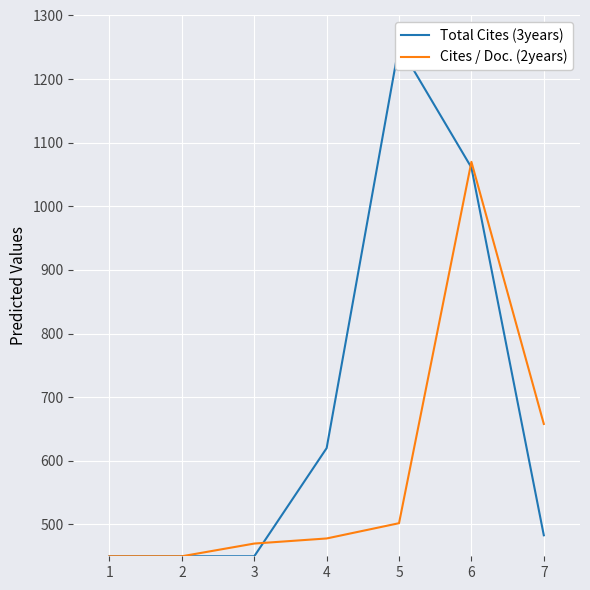

What are all the series names shown in the legend?

Total Cites (3years), Cites / Doc. (2years)